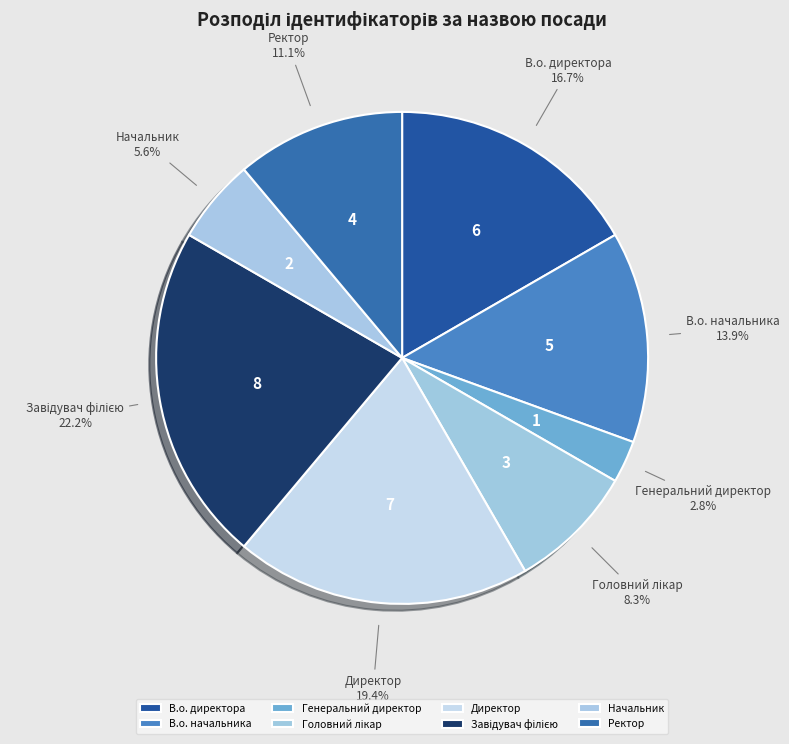

Which slice is the smallest?

Генеральний директор